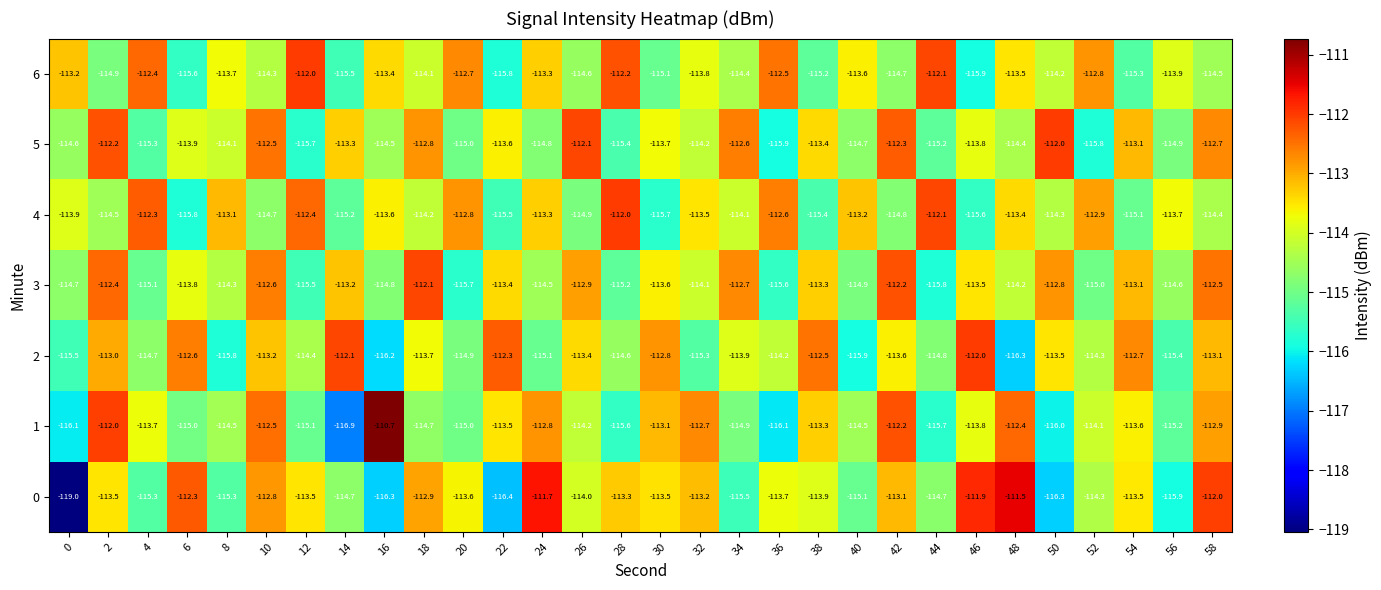

What is the highest value of the 1 series?

-110.7